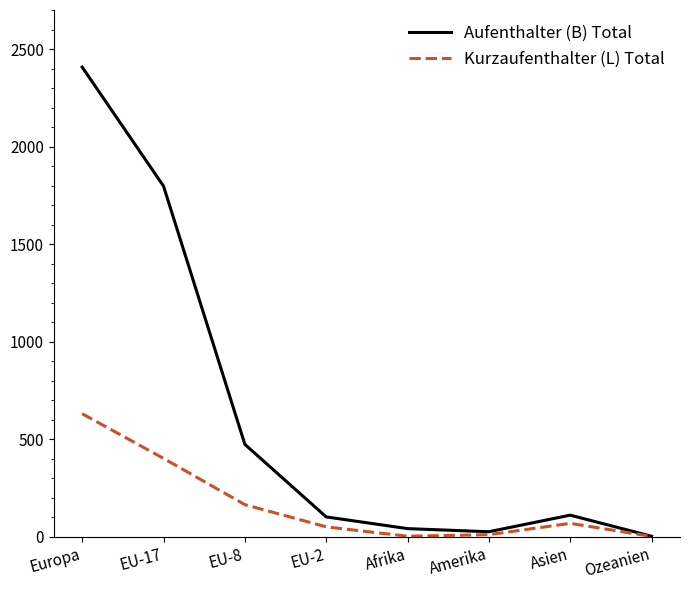

Which series changed the most between Europa and EU-17?

Aufenthalter (B) Total